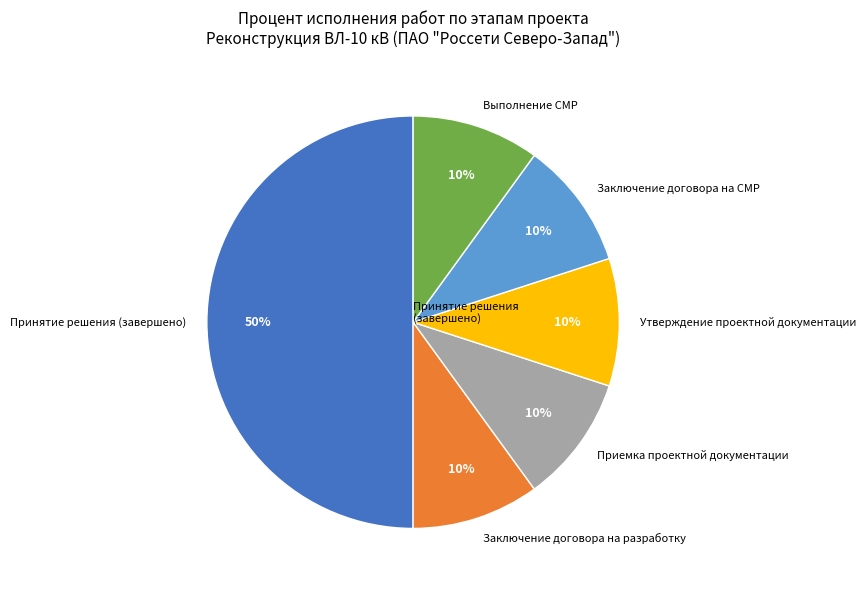

Between Принятие решения (завершено) and Заключение договора на разработку, which is larger?

Принятие решения (завершено)